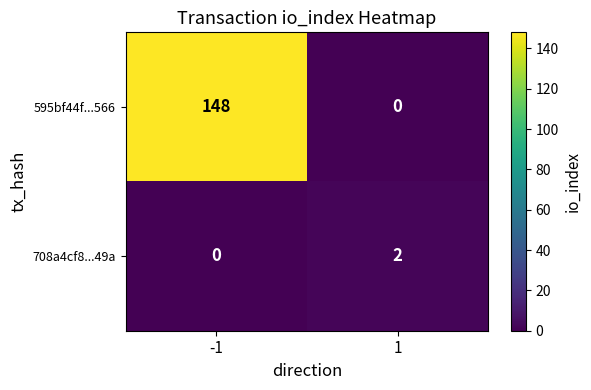

Is it true that 708a4cf8...49a equals 2 at 1?

True